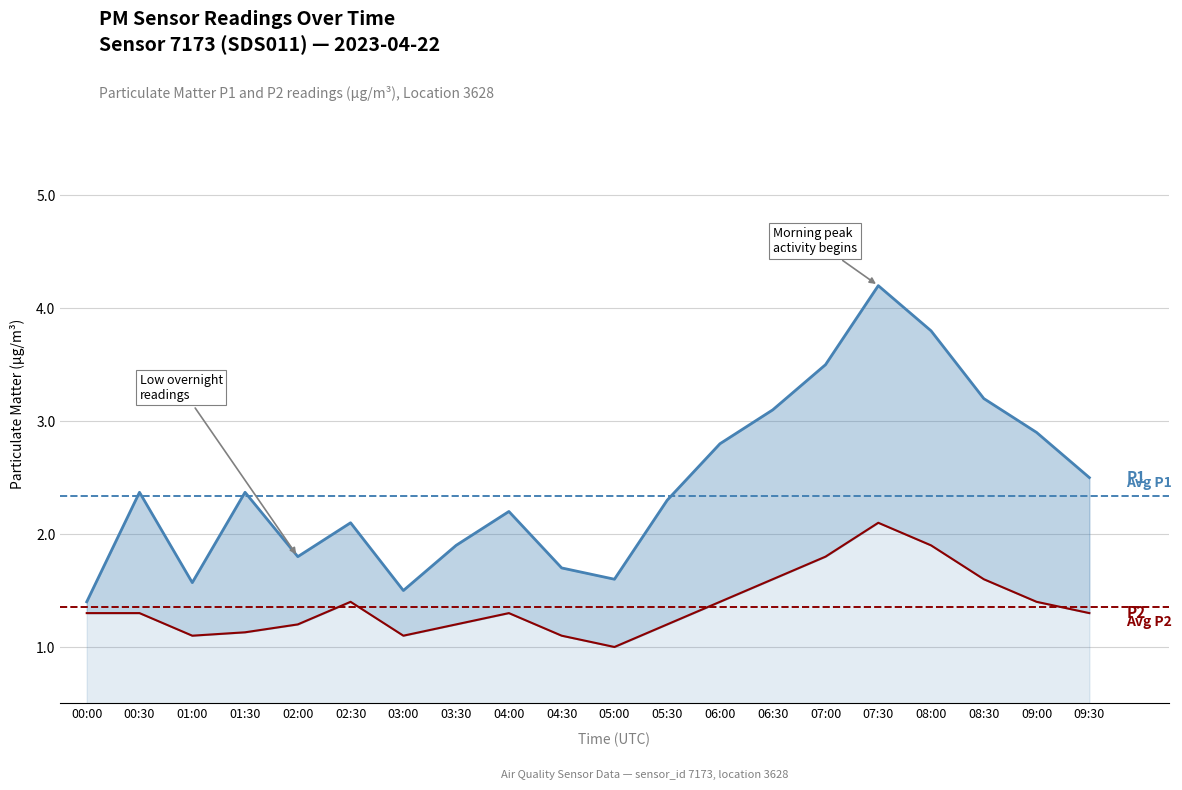

Between 01:30 and 06:30, which is larger?

06:30